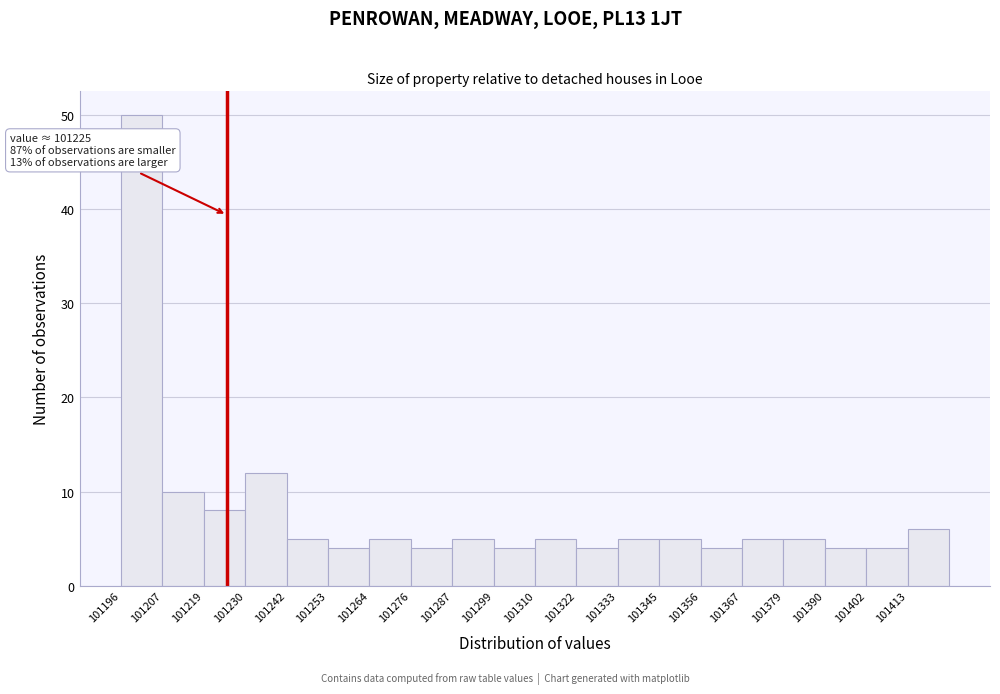

Over which range of the x-axis is the bar tallest?

101196 to 101208